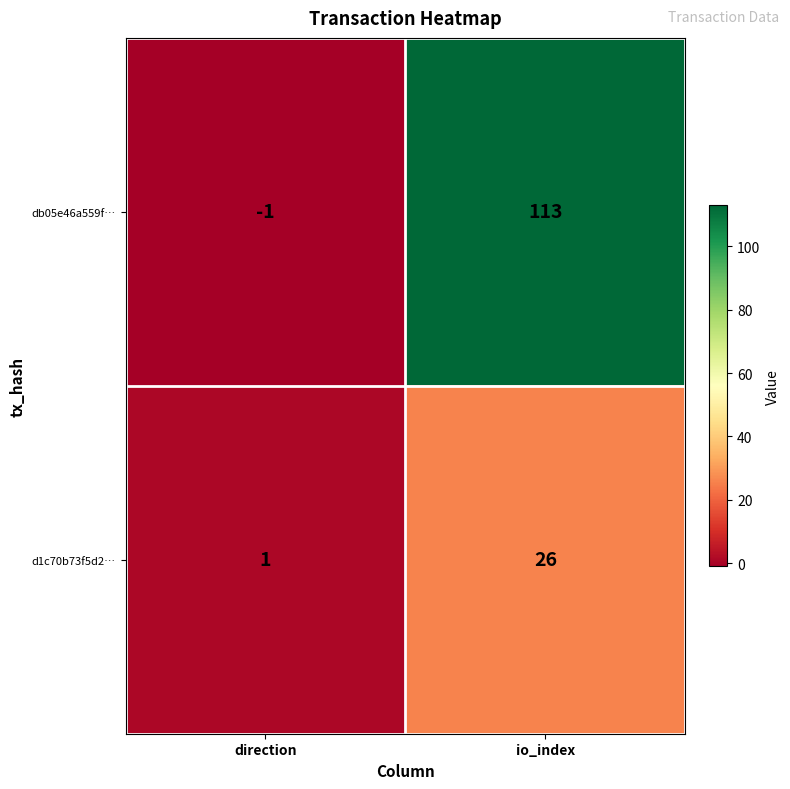

Reading left to right, transcribe all the data shown in this chart.

db05e46a559f…: direction=-1	io_index=113
d1c70b73f5d2…: direction=1	io_index=26